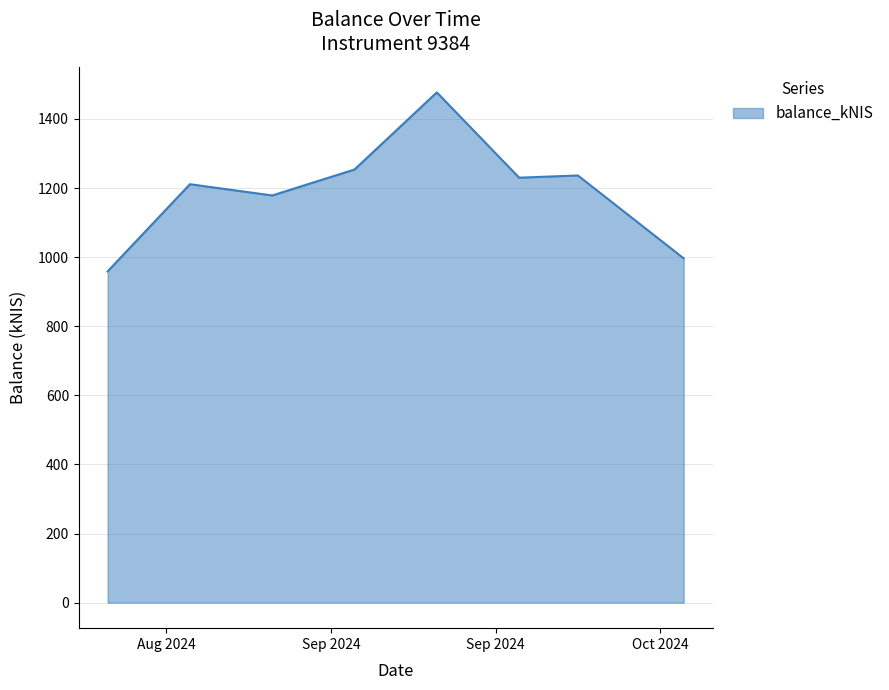

True or false: there are more than 0 points higher than both neighbors.

True